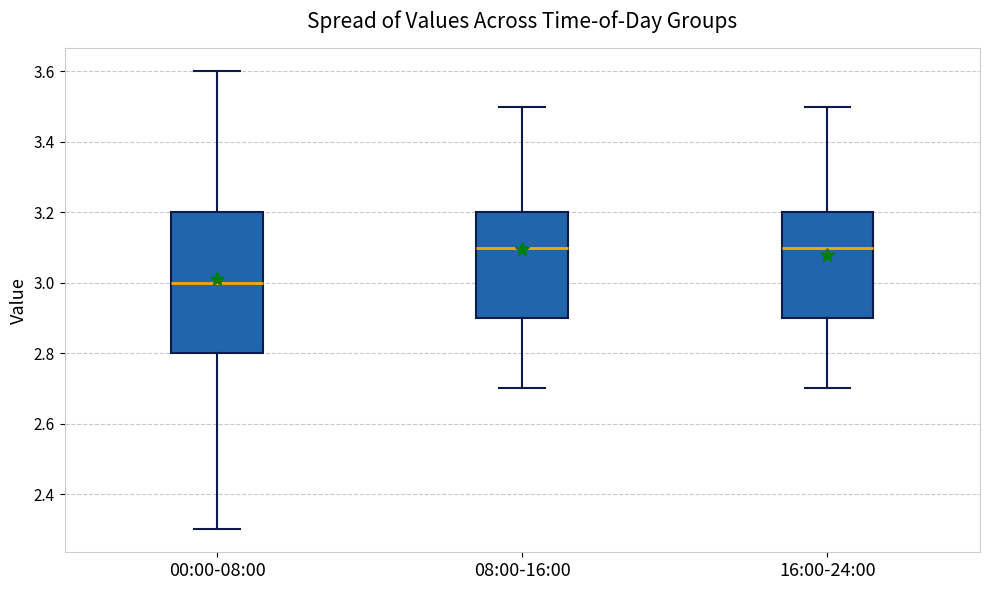

Which box's median line is the lowest?

00:00-08:00